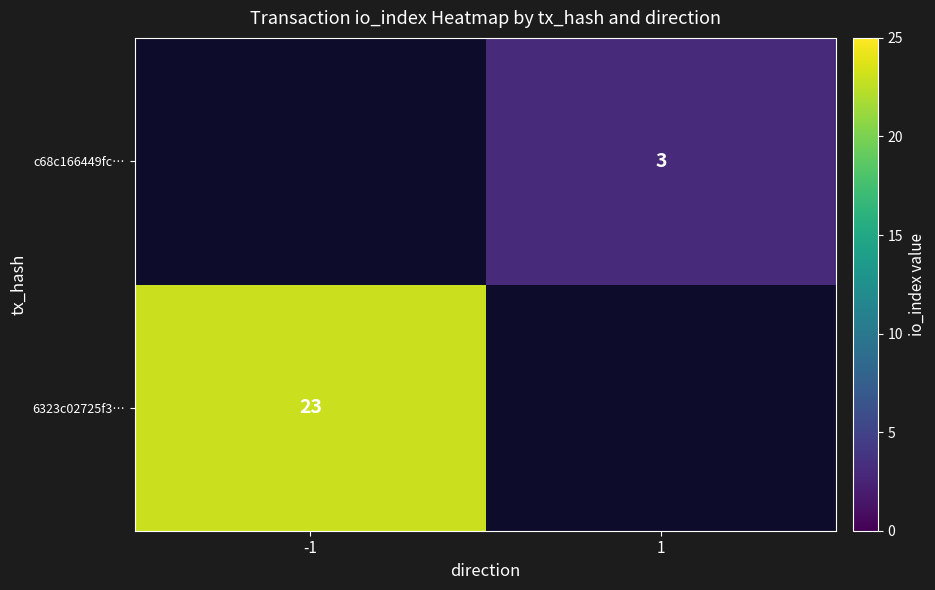

Is it true that 6323c02725f3… equals 37 at -1?

False